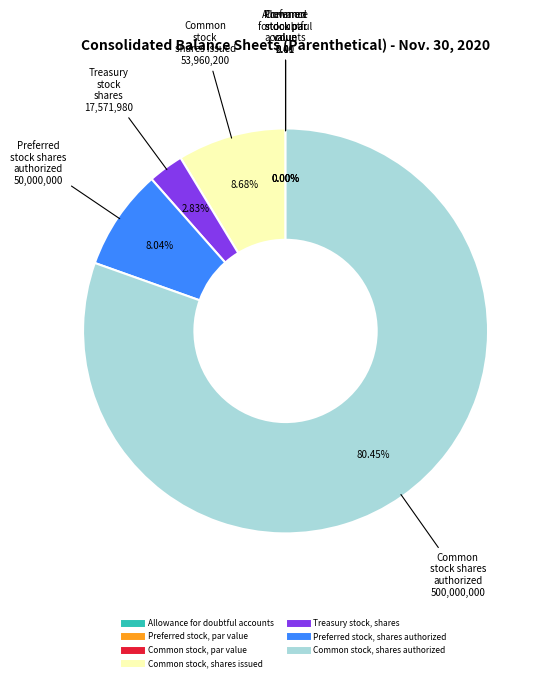

Which category has the biggest portion of the pie?

Common stock, shares authorized